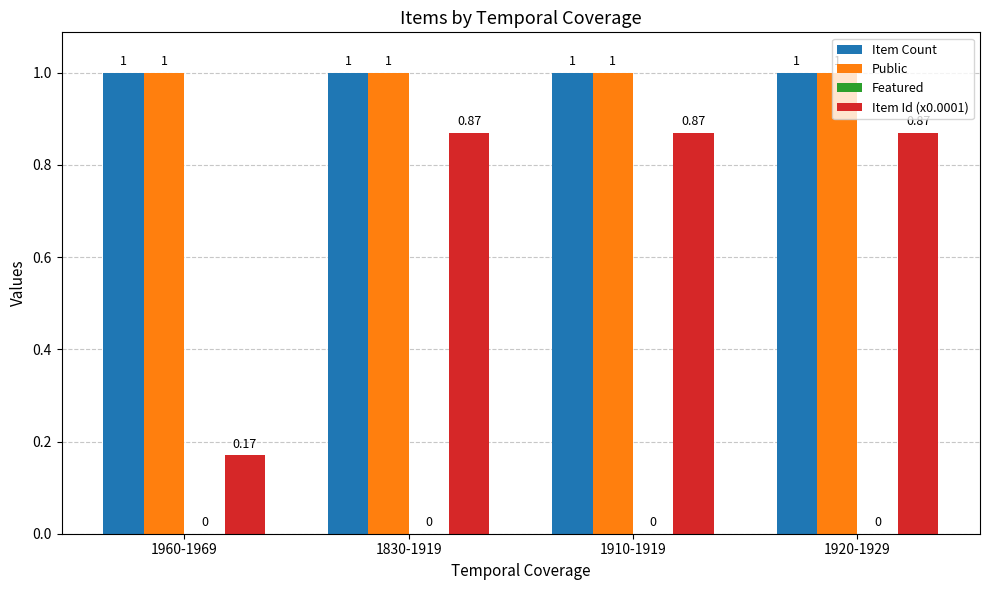

Does the chart contain any negative values?

No